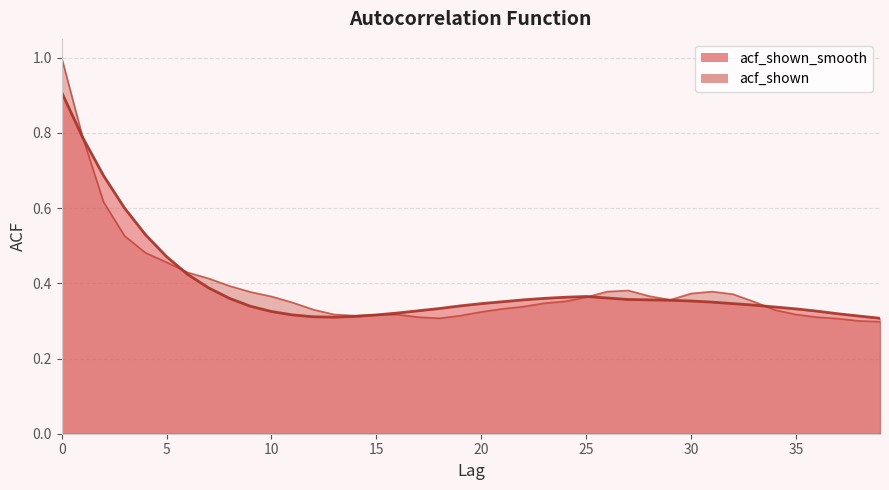

Reading left to right, list all the values displayed in this chart.

acf_shown_smooth: 0=0.9	1=0.8	2=0.7	3=0.6	4=0.5	5=0.5	6=0.4	7=0.4	8=0.4	9=0.3	10=0.3	11=0.3	12=0.3	13=0.3	14=0.3	15=0.3	16=0.3	17=0.3	18=0.3	19=0.3	20=0.3	21=0.4	22=0.4	23=0.4	24=0.4	25=0.4	26=0.4	27=0.4	28=0.4	29=0.4	30=0.4	31=0.3	32=0.3	33=0.3	34=0.3	35=0.3	36=0.3	37=0.3	38=0.3	39=0.3
acf_shown: 0=1.0	1=0.8	2=0.6	3=0.5	4=0.5	5=0.5	6=0.4	7=0.4	8=0.4	9=0.4	10=0.4	11=0.3	12=0.3	13=0.3	14=0.3	15=0.3	16=0.3	17=0.3	18=0.3	19=0.3	20=0.3	21=0.3	22=0.3	23=0.3	24=0.4	25=0.4	26=0.4	27=0.4	28=0.4	29=0.4	30=0.4	31=0.4	32=0.4	33=0.4	34=0.3	35=0.3	36=0.3	37=0.3	38=0.3	39=0.3